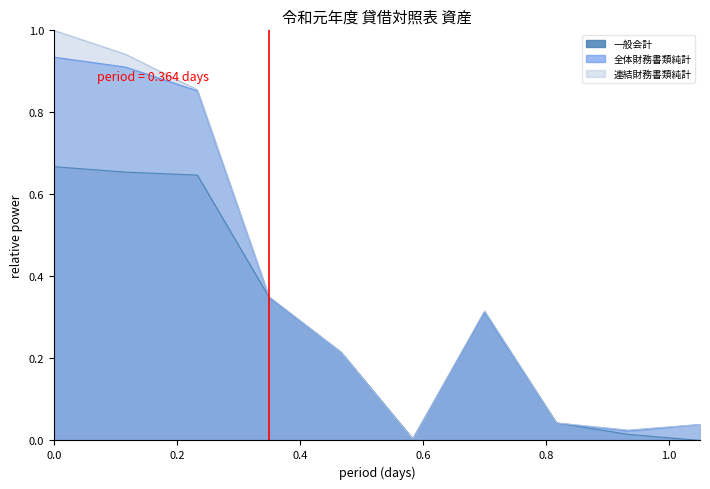

In 全体財務書類純計, how many points are lower than both neighbors (excluding endpoints)?

2